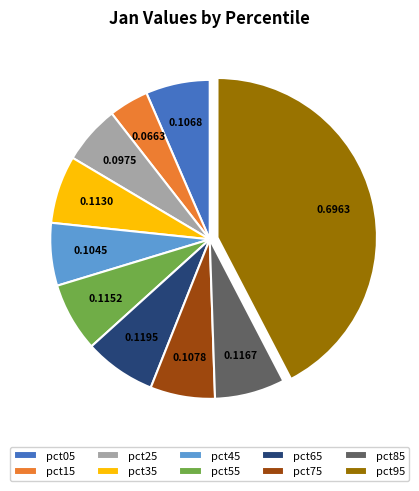

Is pct25 the majority of the pie?

No